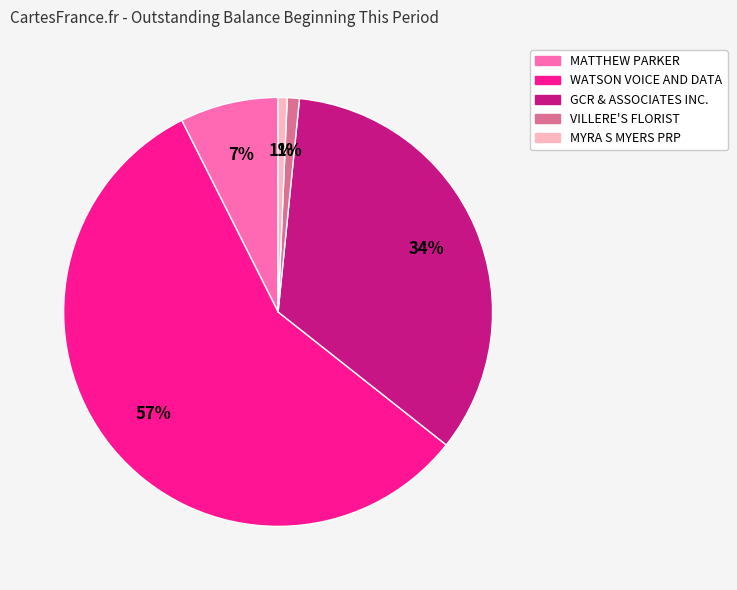

To the nearest percent, what is the difference between the largest and smallest slice percentages?

56%